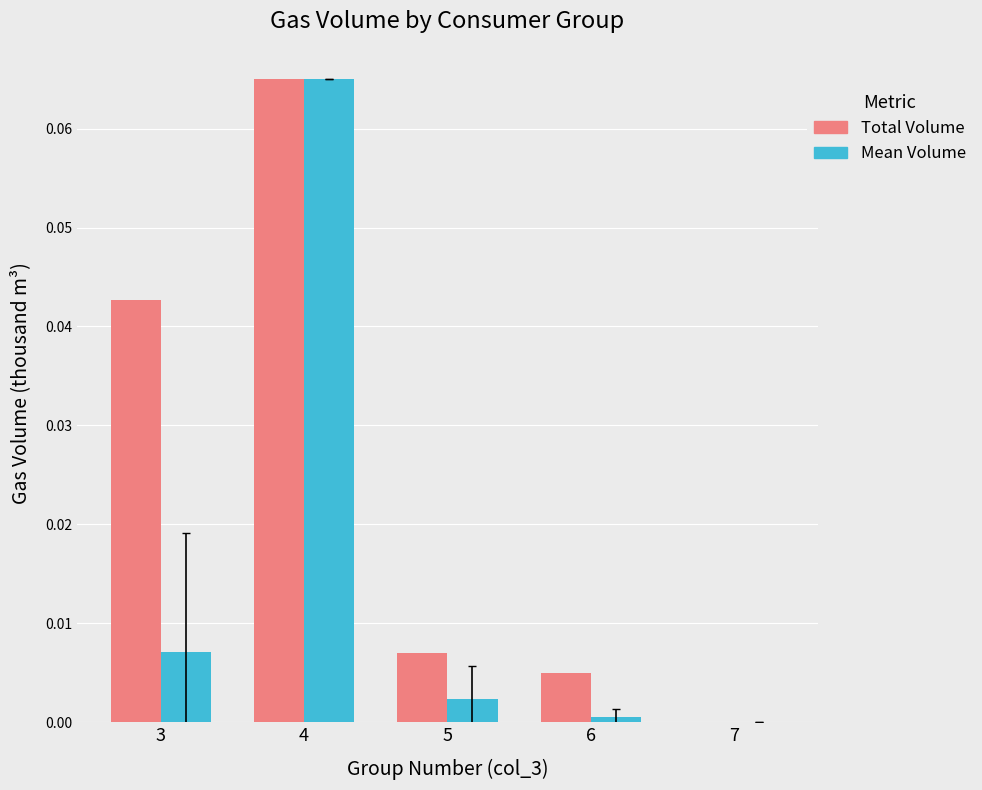

The Total Volume series shows 0.0 at 5. True or false?

True